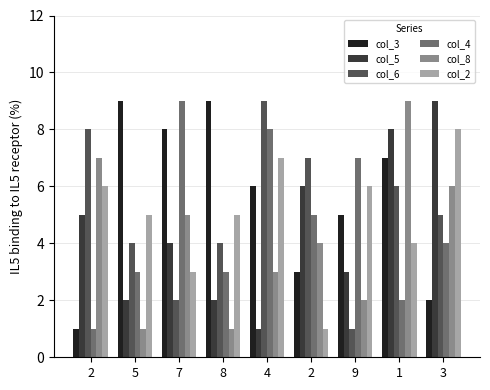

At which category is the sum across all series the highest?

1